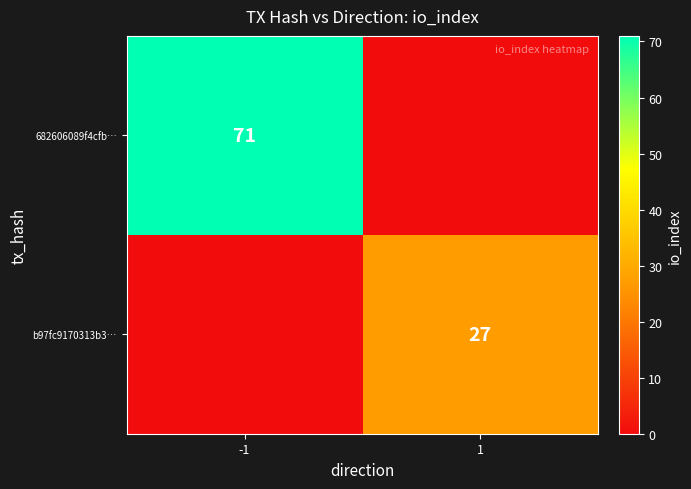

The value of 682606089f4cfb… at -1 is 37. True or false?

False